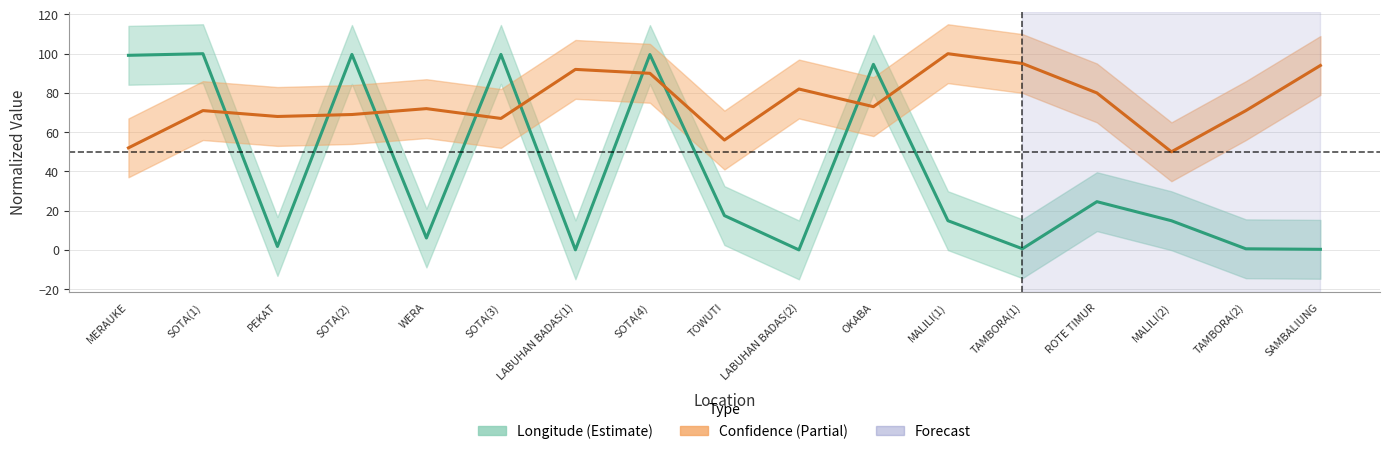

After their last crossing, which series has the higher values: Longitude or Confidence?

Confidence